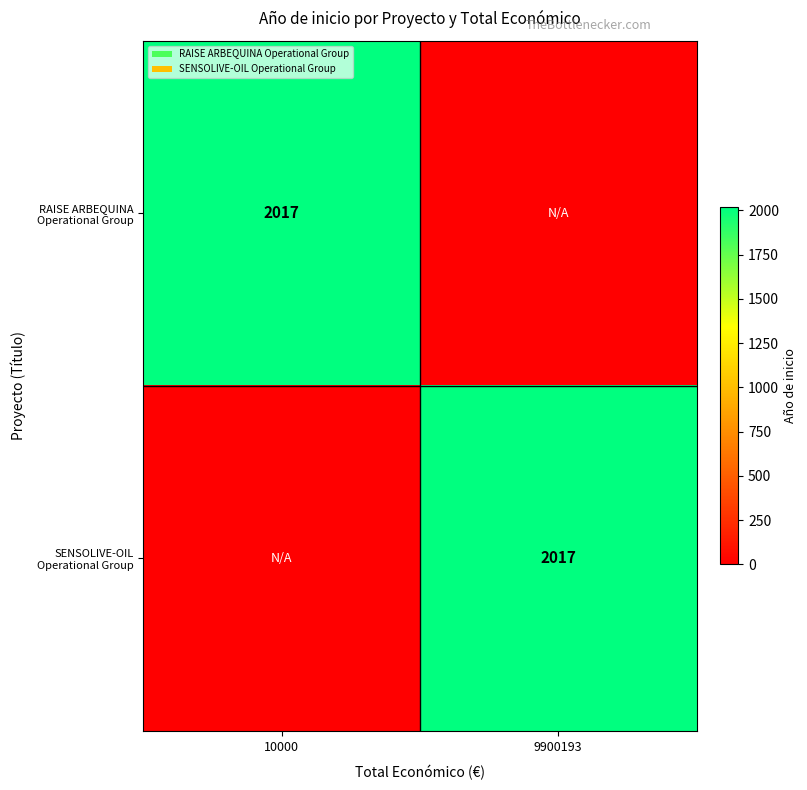

The RAISE ARBEQUINA Operational Group series shows 2017 at 10000. True or false?

True